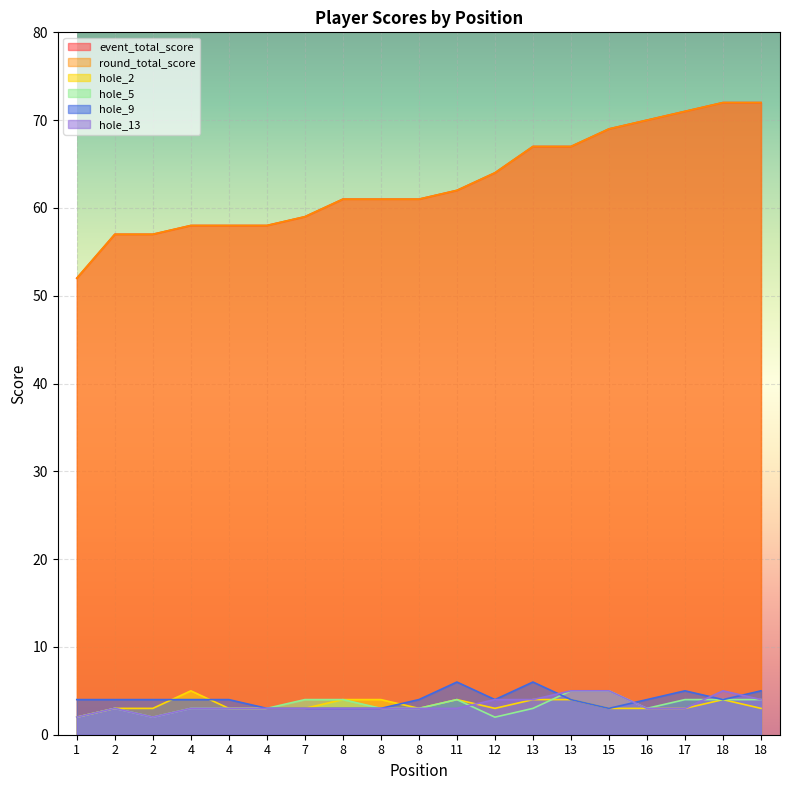

True or false: hole_5 has more than 0 points higher than both neighbors.

True